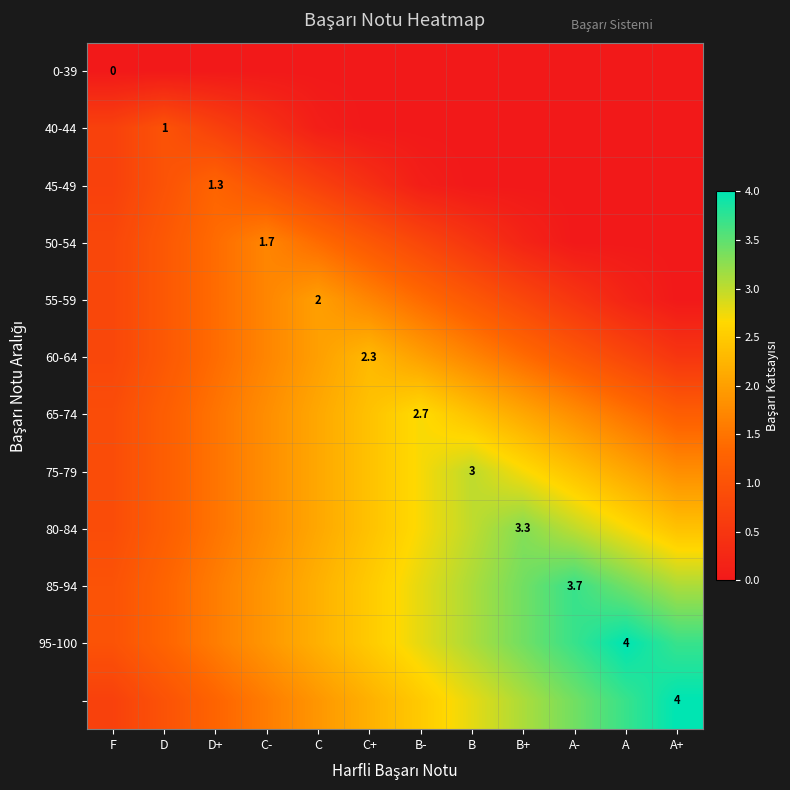

How many data points in 95-100 are above 2?

8